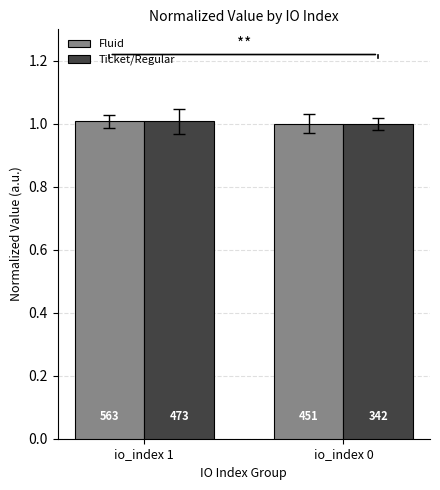

What is the total value across all series at io_index 1?

2.0